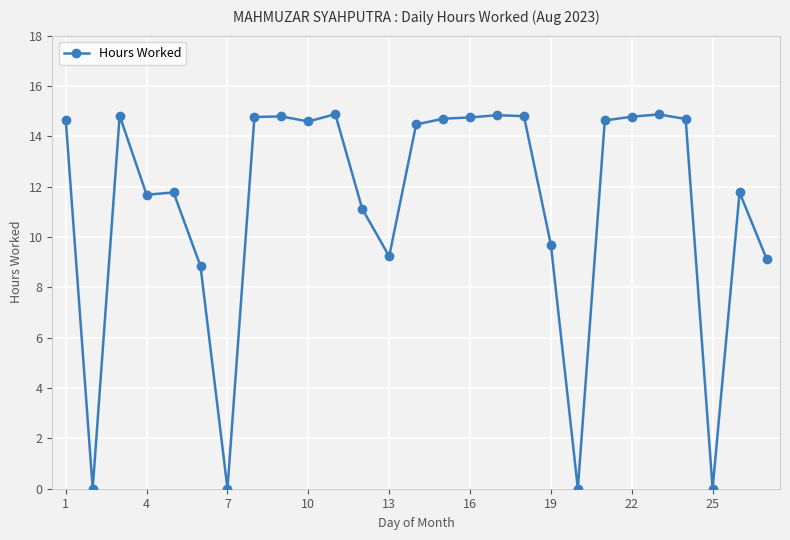

What is the sum of all values?

304.3